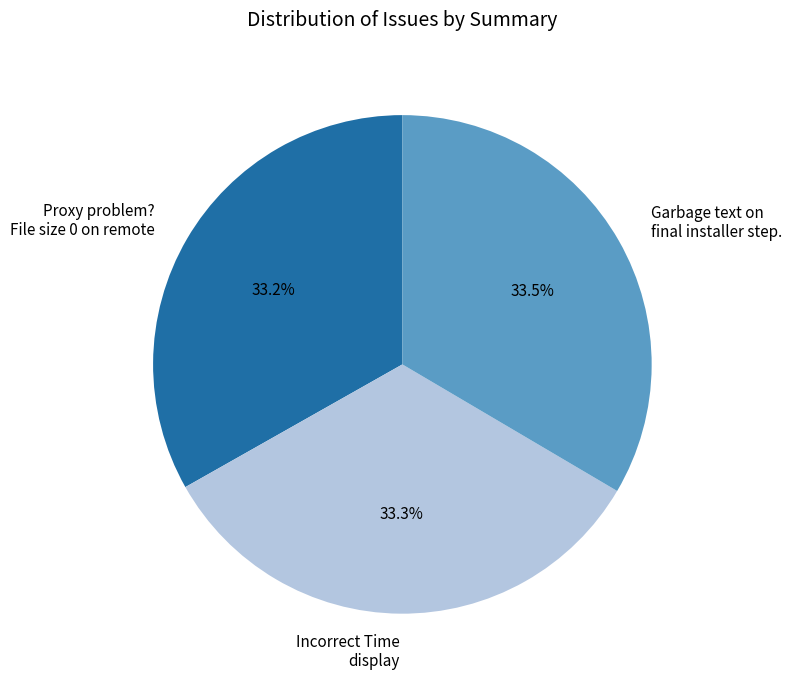

True or false: Proxy problem? File size 0 on remote accounts for 33% of the total.

True